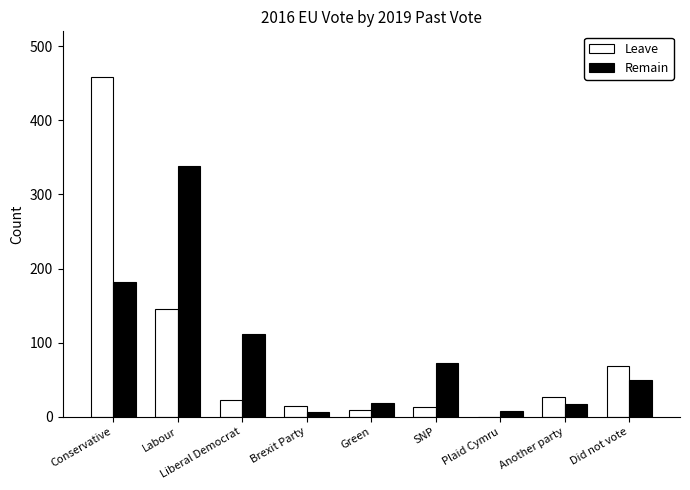

What is the highest value of the Leave series?

458